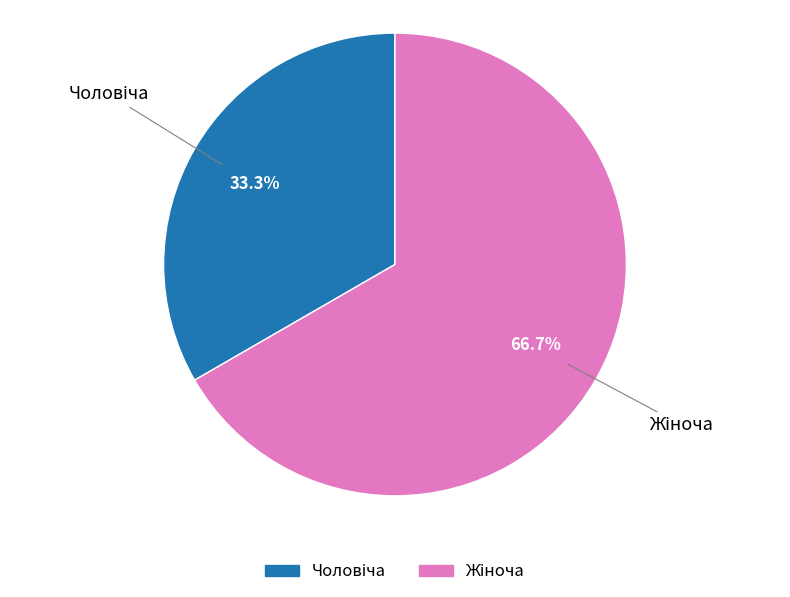

Does any single category account for the majority?

Yes